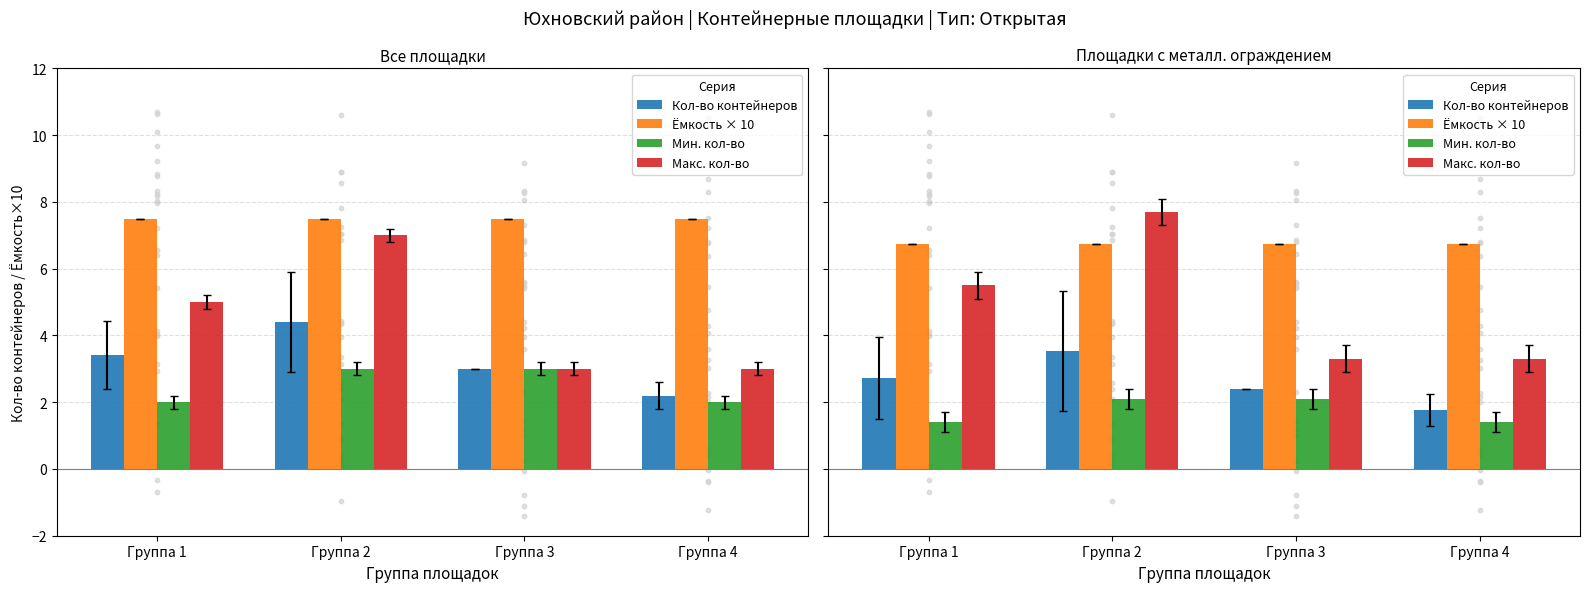

At how many categories does at least one series exceed 4?

4